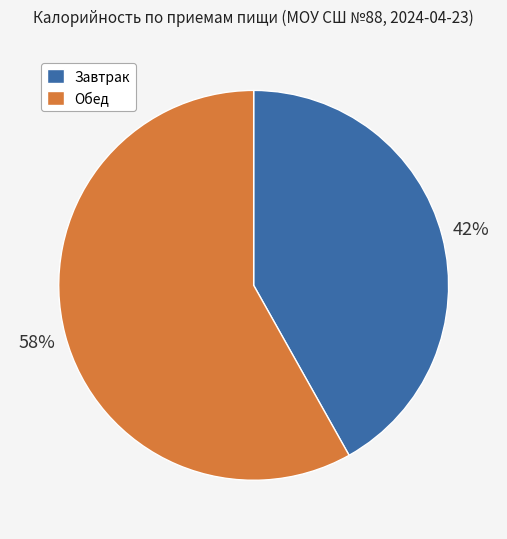

Do Обед and Завтрак together represent more than half of the pie?

Yes